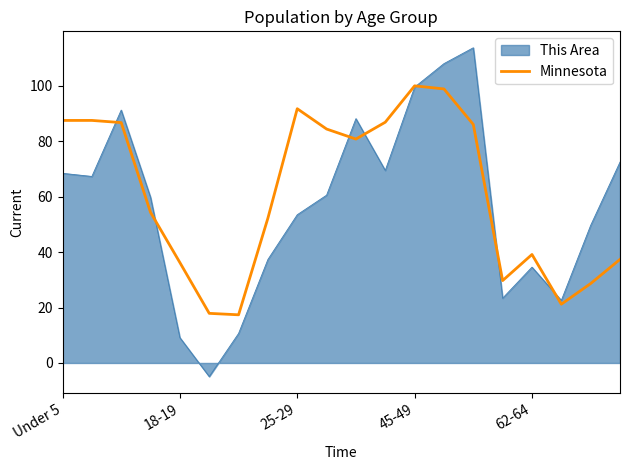

The Minnesota series shows 48.8 at 18-19. True or false?

False